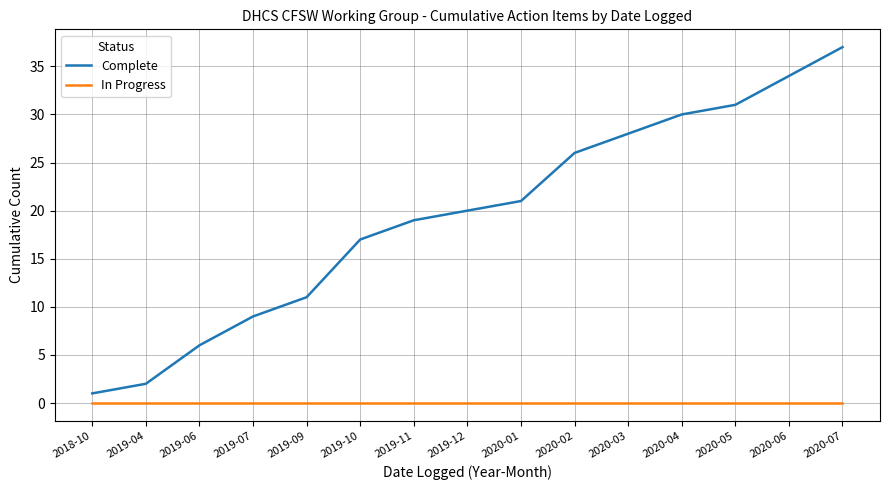

Rank the series at 2019-09 from highest to lowest value.

Complete, In Progress